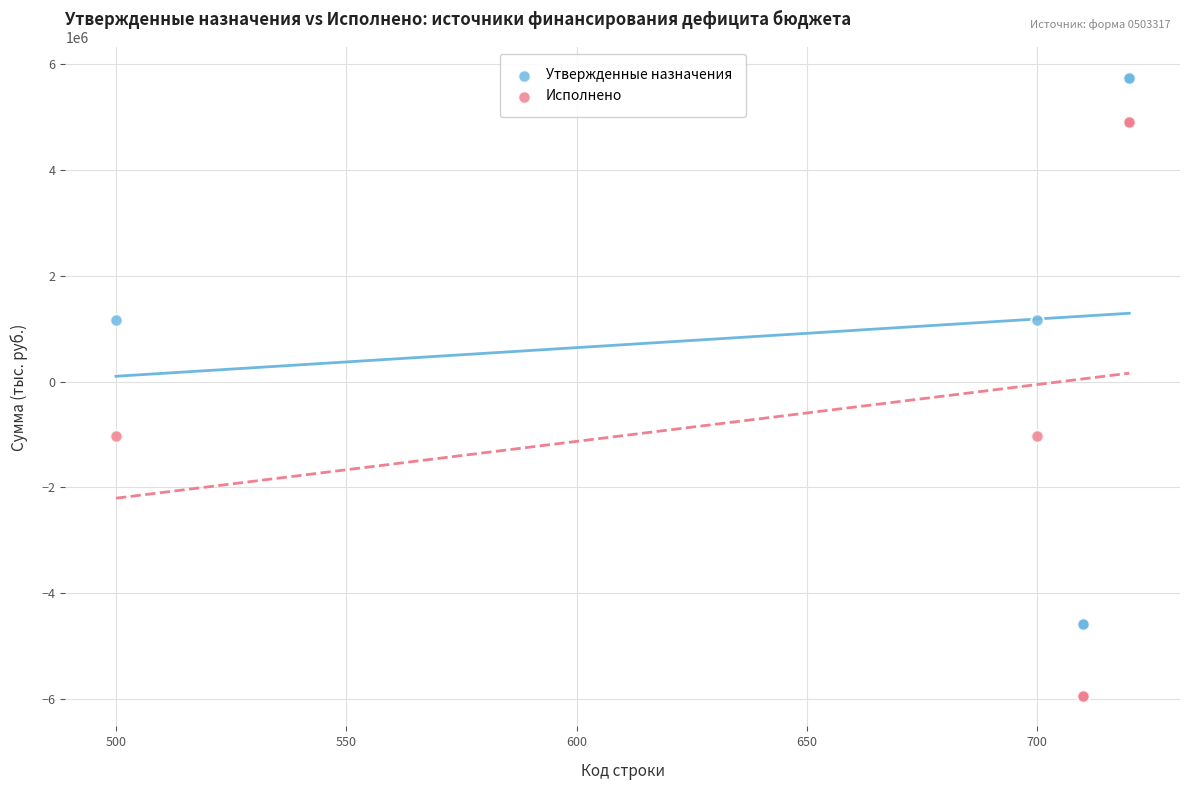

Which series has the largest Y range (max minus min)?

Исполнено